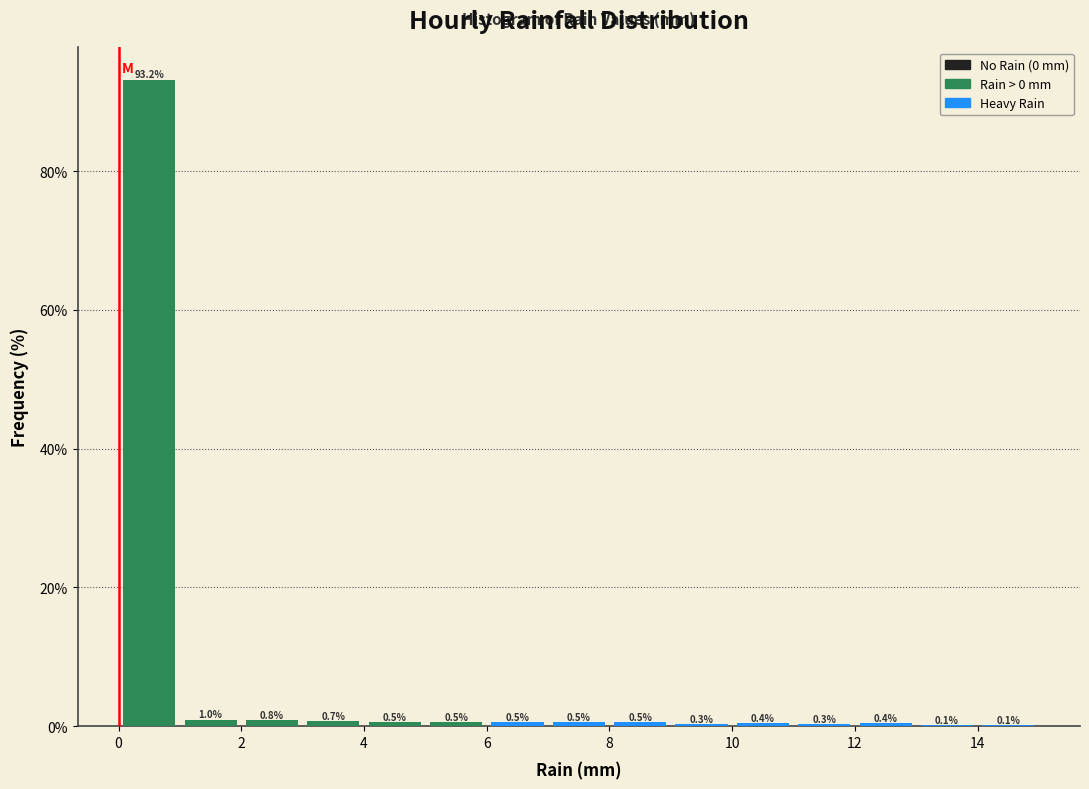

Over which range of the x-axis is the bar tallest?

0 to 1